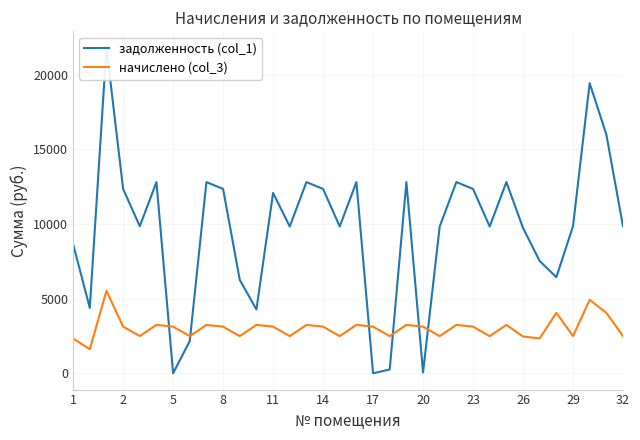

What is the lowest value of the начислено (col_3) series?

1608.7